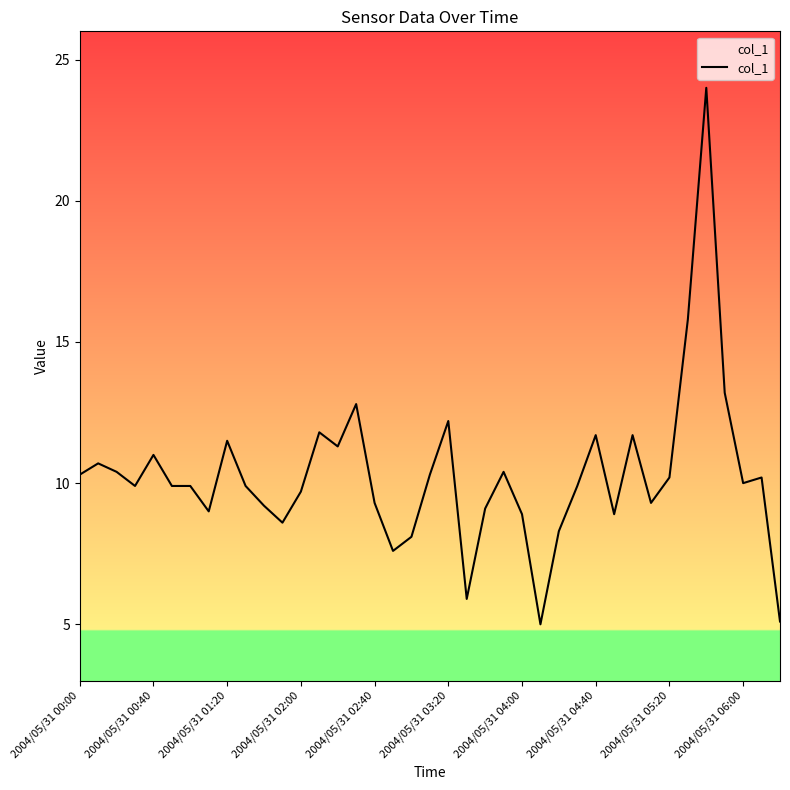

What is the difference between the maximum and minimum values?

19.0